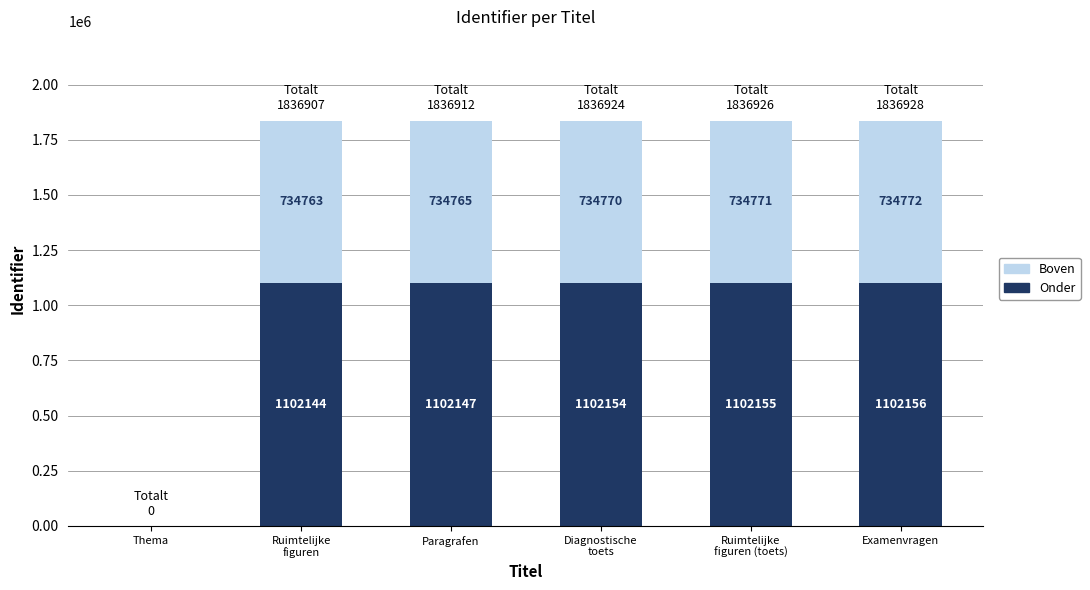

How many values in Onder are above zero?

5